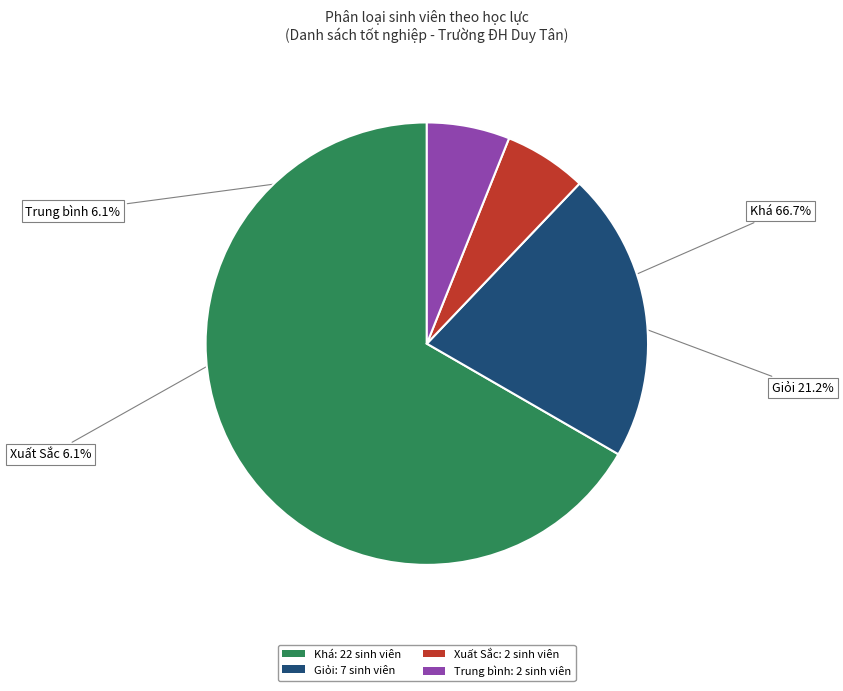

How many segments does this pie chart have?

4